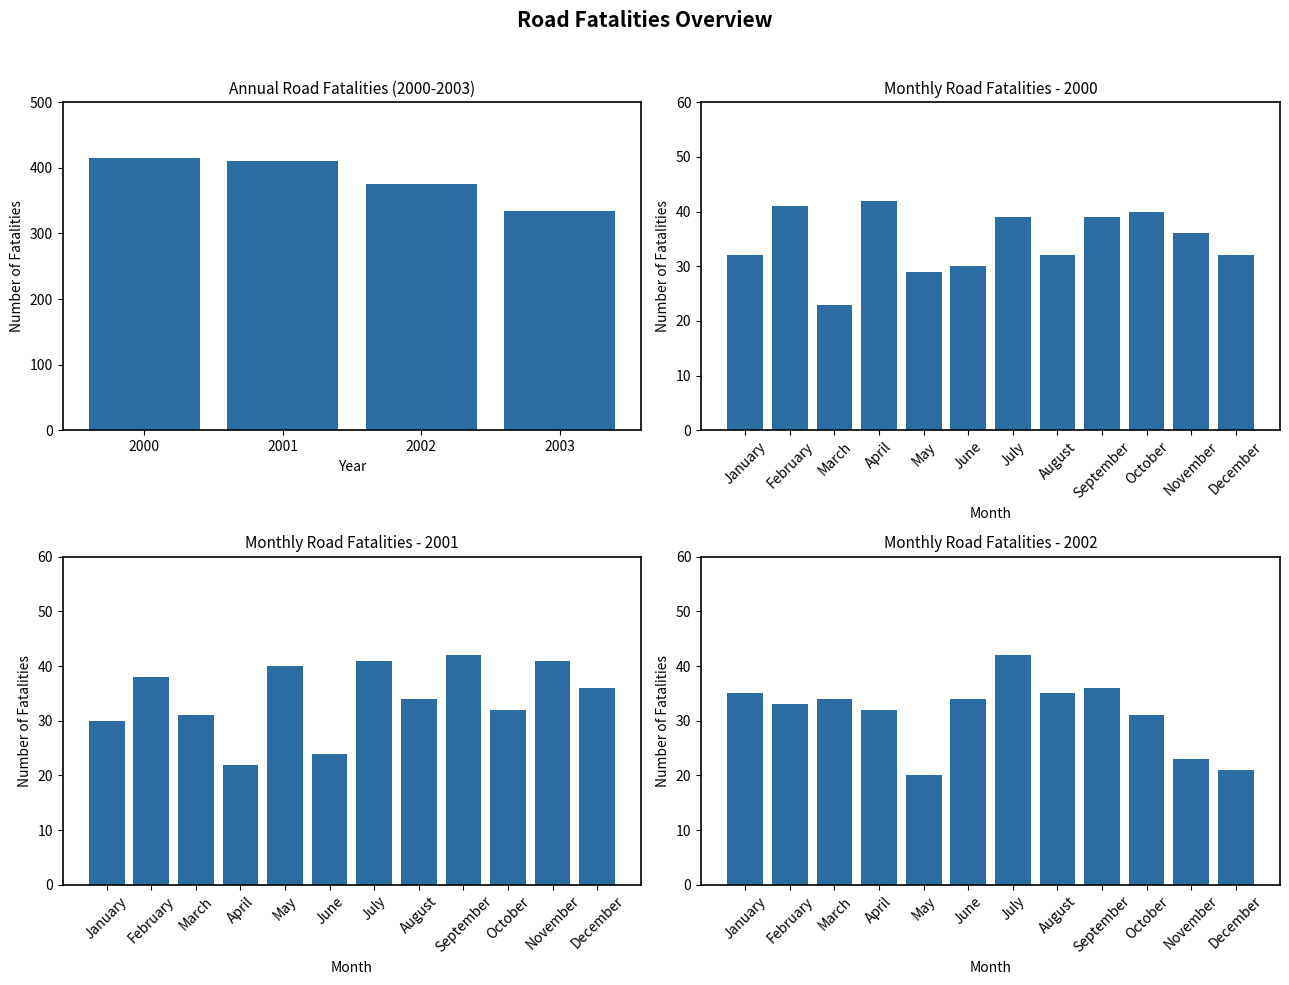

True or false: the data shows 575 at 2003.

False